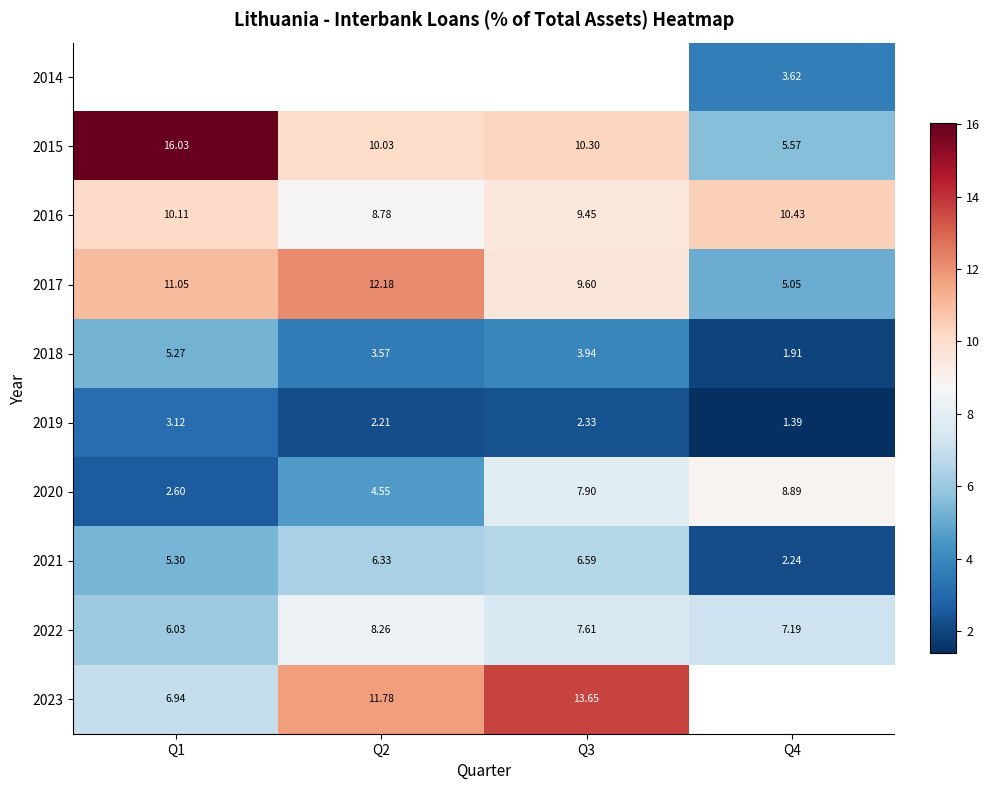

Is the value of 2022 at Q1 greater than the value of 2016 at Q3?

No